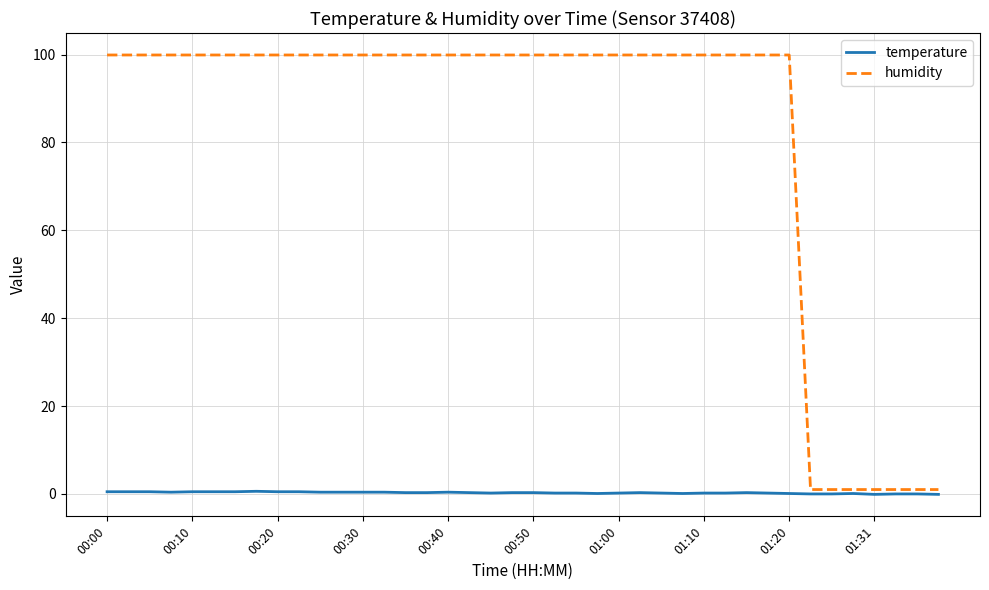

True or false: humidity and temperature intersect in this chart.

False